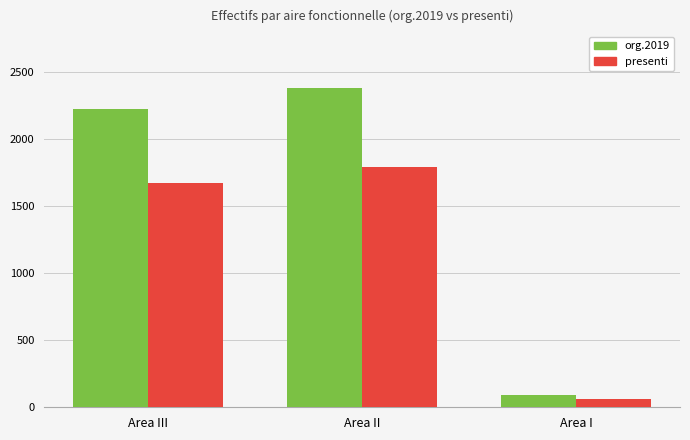

What is the label of the 3rd bar from the left?

Area I